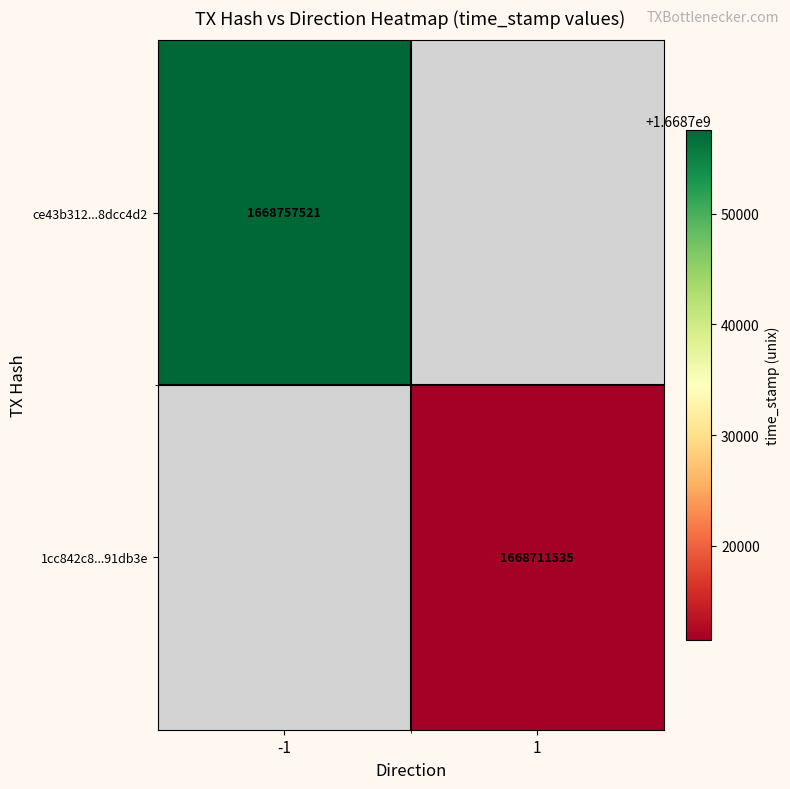

The 1cc842c8...91db3e series shows 898602984 at 1. True or false?

False